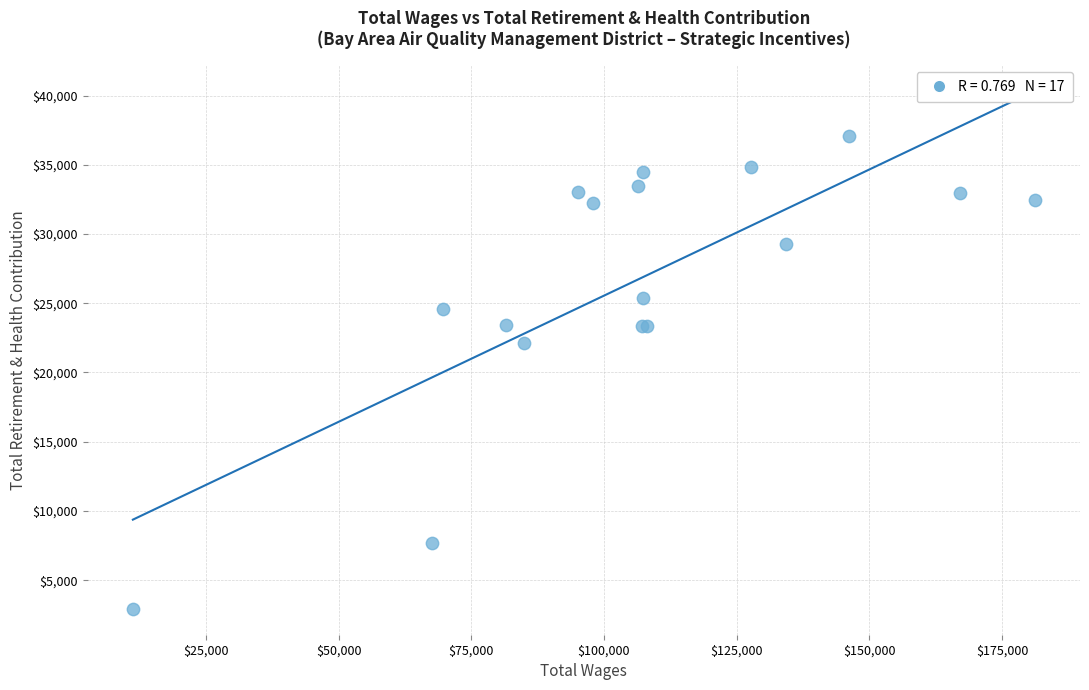

What Y value in the scatter plot is closest to 20008?

22121